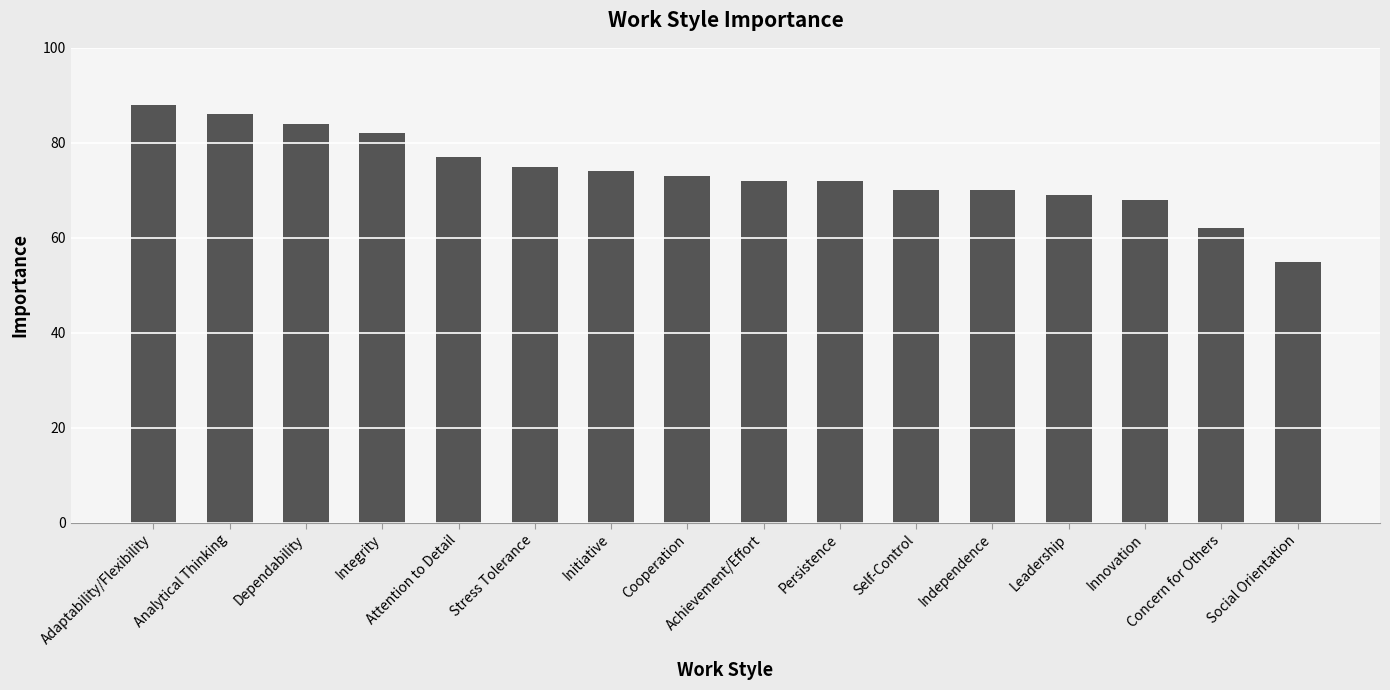

What is the value of the 4th bar from the left?

82